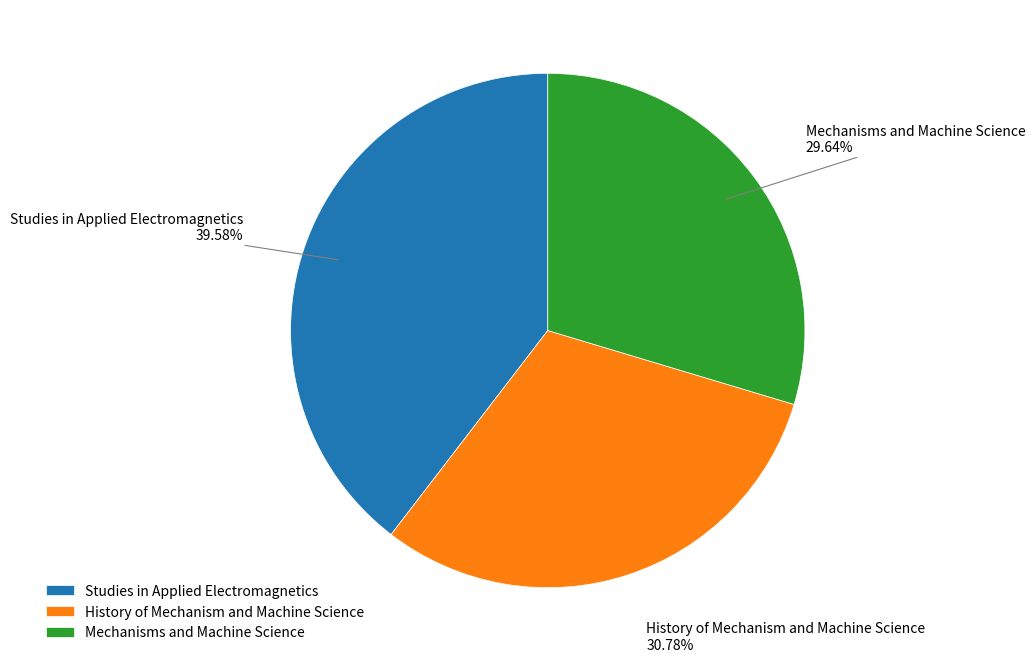

Count the number of slices in the pie.

3